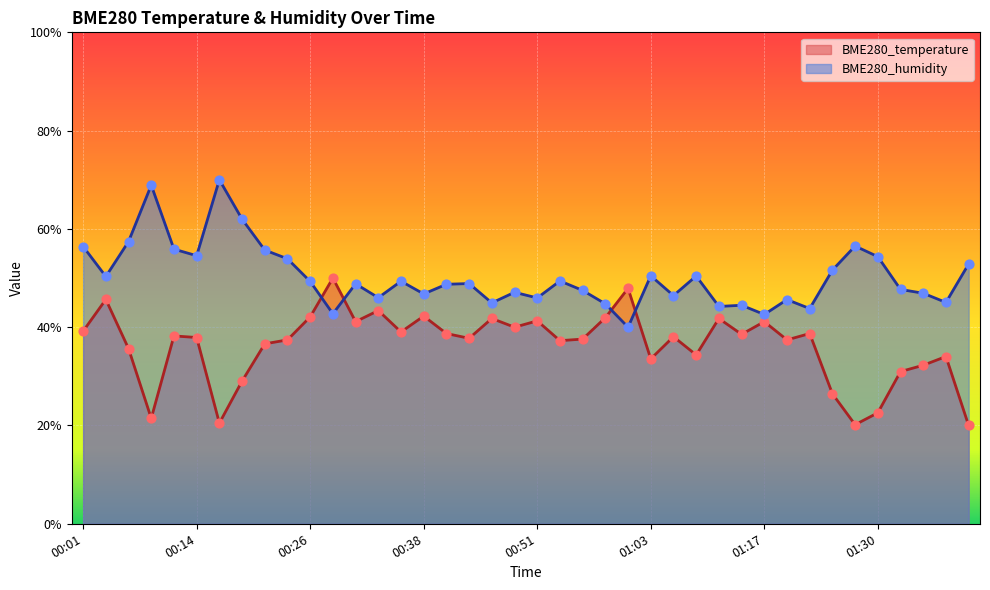

Is the value of BME280_temperature at 01:24 greater than the value of BME280_humidity at 00:09?

No